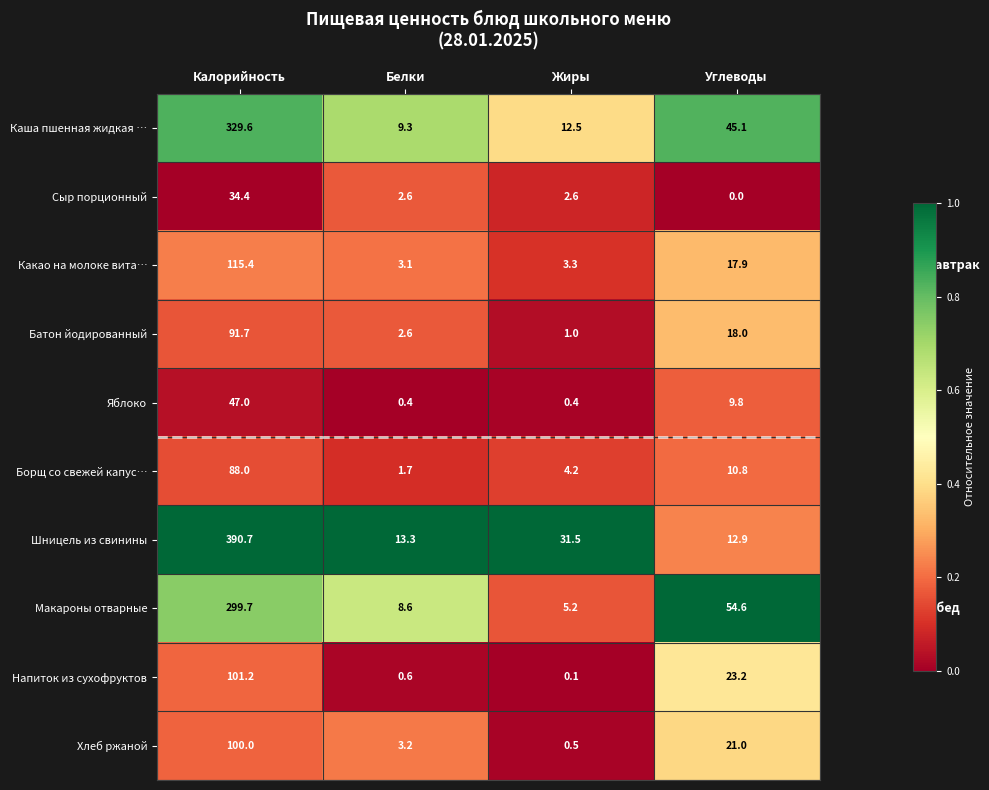

What is the maximum value for Напиток из сухофруктов?

101.2